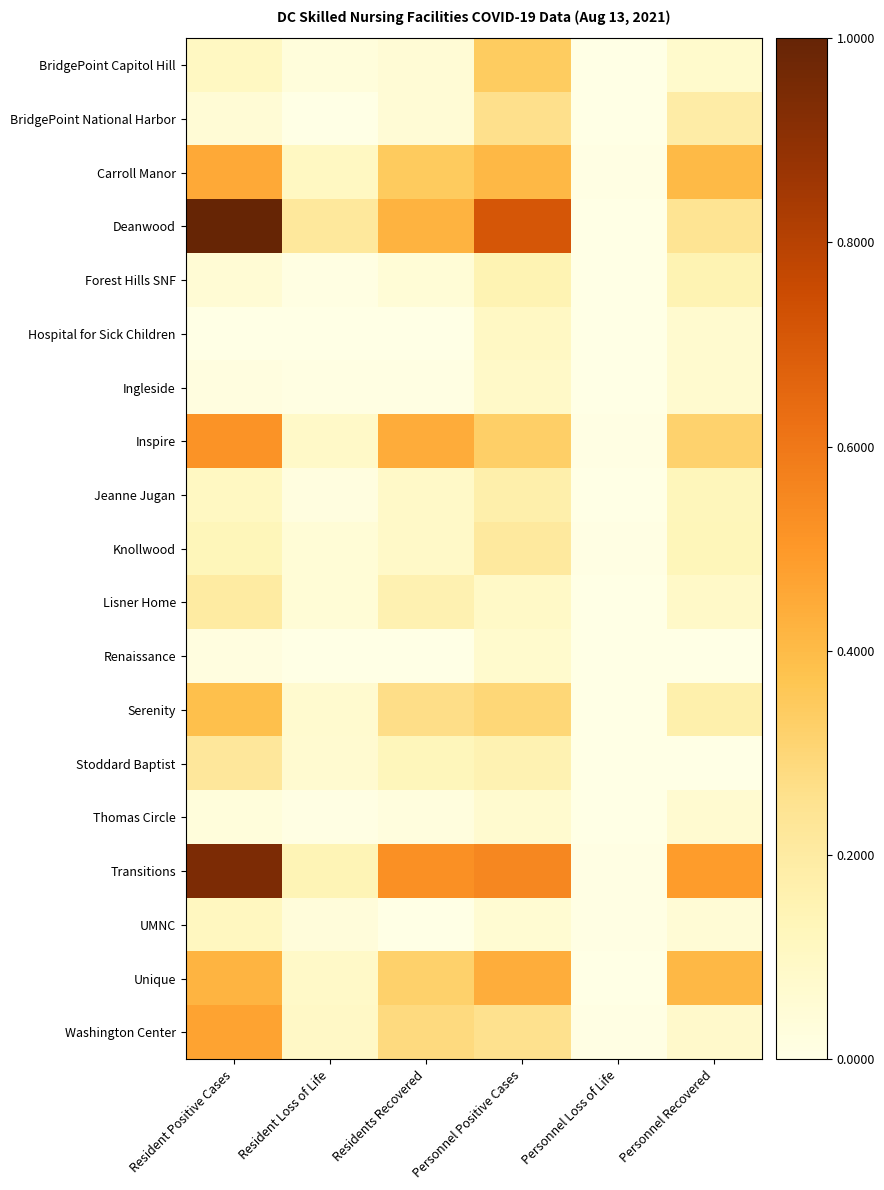

Reading left to right, extract all data points from this chart.

BridgePoint Capitol Hill: Resident Positive Cases=0.1	Resident Loss of Life=0.0	Residents Recovered=0.0	Personnel Positive Cases=0.3	Personnel Loss of Life=0.0	Personnel Recovered=0.1
BridgePoint National Harbor: Resident Positive Cases=0.0	Resident Loss of Life=0.0	Residents Recovered=0.0	Personnel Positive Cases=0.3	Personnel Loss of Life=0.0	Personnel Recovered=0.2
Carroll Manor: Resident Positive Cases=0.5	Resident Loss of Life=0.1	Residents Recovered=0.3	Personnel Positive Cases=0.4	Personnel Loss of Life=0.0	Personnel Recovered=0.4
Deanwood: Resident Positive Cases=1.0	Resident Loss of Life=0.2	Residents Recovered=0.4	Personnel Positive Cases=0.7	Personnel Loss of Life=0.0	Personnel Recovered=0.2
Forest Hills SNF: Resident Positive Cases=0.1	Resident Loss of Life=0.0	Residents Recovered=0.0	Personnel Positive Cases=0.1	Personnel Loss of Life=0.0	Personnel Recovered=0.1
Hospital for Sick Children: Resident Positive Cases=0.0	Resident Loss of Life=0.0	Residents Recovered=0.0	Personnel Positive Cases=0.1	Personnel Loss of Life=0.0	Personnel Recovered=0.1
Ingleside: Resident Positive Cases=0.0	Resident Loss of Life=0.0	Residents Recovered=0.0	Personnel Positive Cases=0.1	Personnel Loss of Life=0.0	Personnel Recovered=0.1
Inspire: Resident Positive Cases=0.5	Resident Loss of Life=0.1	Residents Recovered=0.4	Personnel Positive Cases=0.3	Personnel Loss of Life=0.0	Personnel Recovered=0.3
Jeanne Jugan: Resident Positive Cases=0.1	Resident Loss of Life=0.0	Residents Recovered=0.1	Personnel Positive Cases=0.2	Personnel Loss of Life=0.0	Personnel Recovered=0.1
Knollwood: Resident Positive Cases=0.1	Resident Loss of Life=0.0	Residents Recovered=0.1	Personnel Positive Cases=0.2	Personnel Loss of Life=0.0	Personnel Recovered=0.1
Lisner Home: Resident Positive Cases=0.2	Resident Loss of Life=0.0	Residents Recovered=0.2	Personnel Positive Cases=0.1	Personnel Loss of Life=0.0	Personnel Recovered=0.1
Renaissance: Resident Positive Cases=0.0	Resident Loss of Life=0.0	Residents Recovered=0.0	Personnel Positive Cases=0.1	Personnel Loss of Life=0.0	Personnel Recovered=0.0
Serenity: Resident Positive Cases=0.4	Resident Loss of Life=0.1	Residents Recovered=0.3	Personnel Positive Cases=0.3	Personnel Loss of Life=0.0	Personnel Recovered=0.2
Stoddard Baptist: Resident Positive Cases=0.2	Resident Loss of Life=0.1	Residents Recovered=0.1	Personnel Positive Cases=0.2	Personnel Loss of Life=0.0	Personnel Recovered=0.0
Thomas Circle: Resident Positive Cases=0.0	Resident Loss of Life=0.0	Residents Recovered=0.0	Personnel Positive Cases=0.1	Personnel Loss of Life=0.0	Personnel Recovered=0.1
Transitions: Resident Positive Cases=0.9	Resident Loss of Life=0.1	Residents Recovered=0.5	Personnel Positive Cases=0.6	Personnel Loss of Life=0.0	Personnel Recovered=0.5
UMNC: Resident Positive Cases=0.1	Resident Loss of Life=0.0	Residents Recovered=0.0	Personnel Positive Cases=0.1	Personnel Loss of Life=0.0	Personnel Recovered=0.0
Unique: Resident Positive Cases=0.4	Resident Loss of Life=0.1	Residents Recovered=0.3	Personnel Positive Cases=0.4	Personnel Loss of Life=0.0	Personnel Recovered=0.4
Washington Center: Resident Positive Cases=0.5	Resident Loss of Life=0.1	Residents Recovered=0.3	Personnel Positive Cases=0.3	Personnel Loss of Life=0.0	Personnel Recovered=0.1